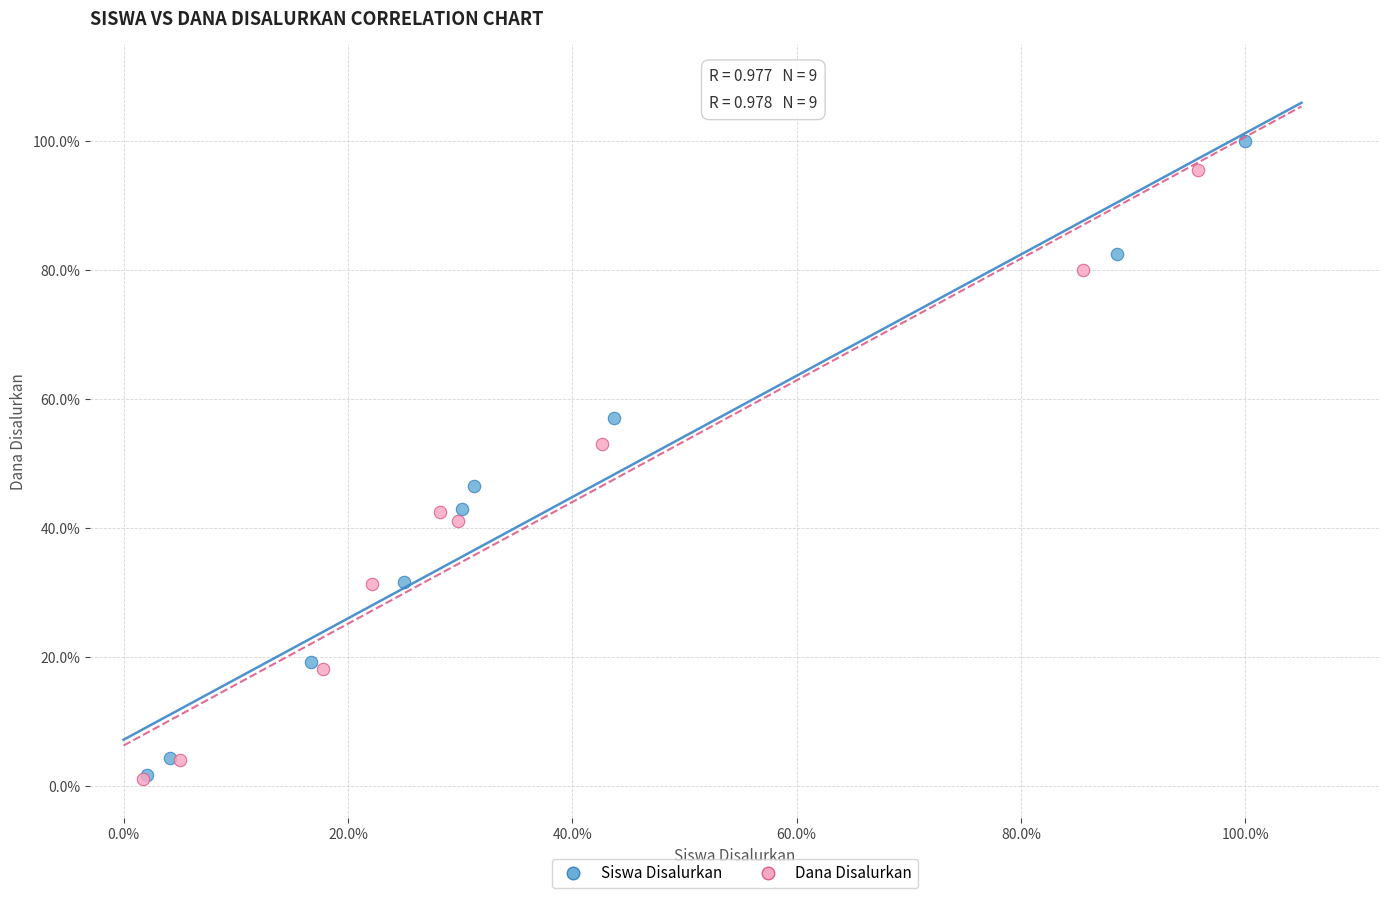

What are all the series names shown in the legend?

Siswa Disalurkan, Dana Disalurkan